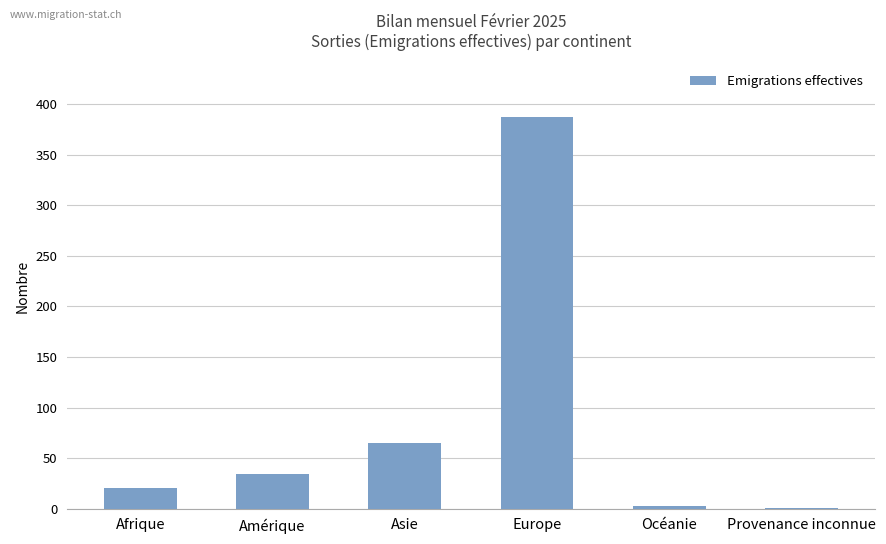

What is the sum of the values at Asie and Europe?

452